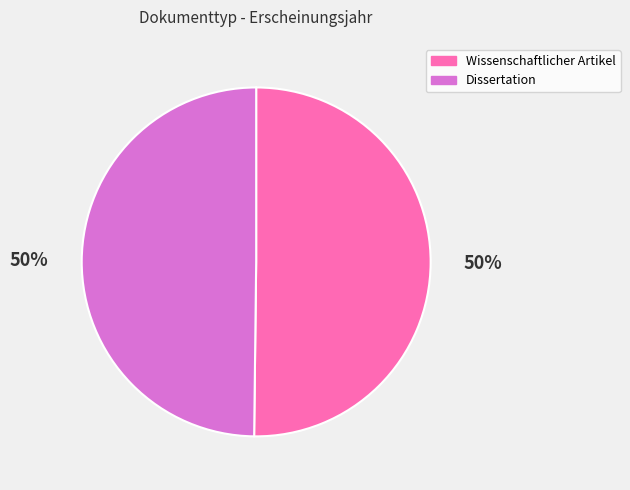

What percentage is the Dissertation slice, to the nearest percent?

50%